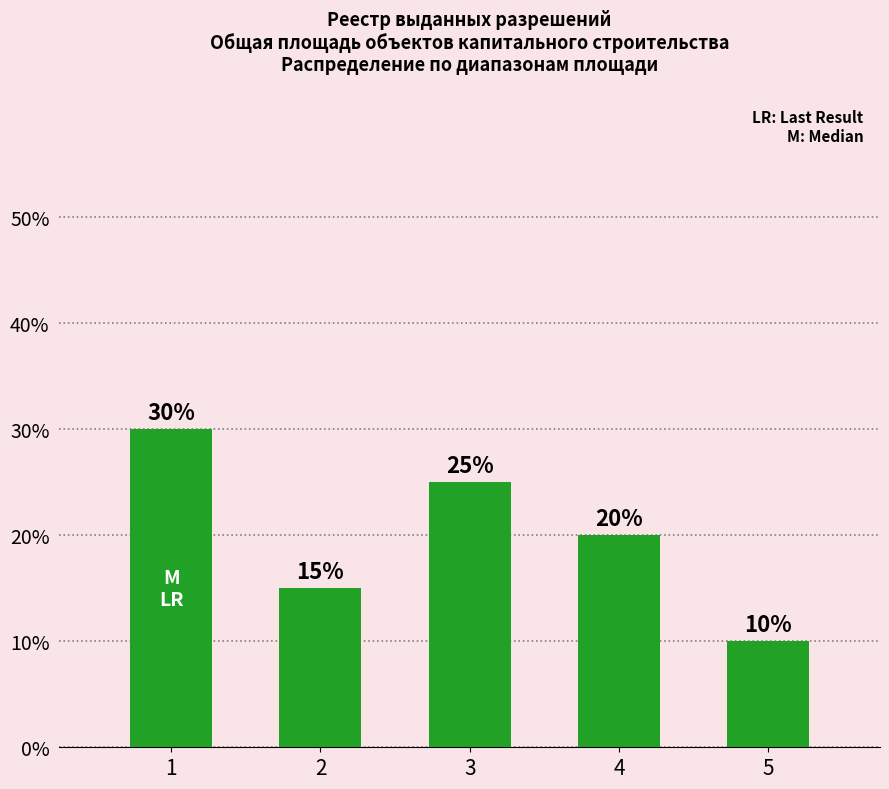

What is the change in value from 1 to 5?

-0.2